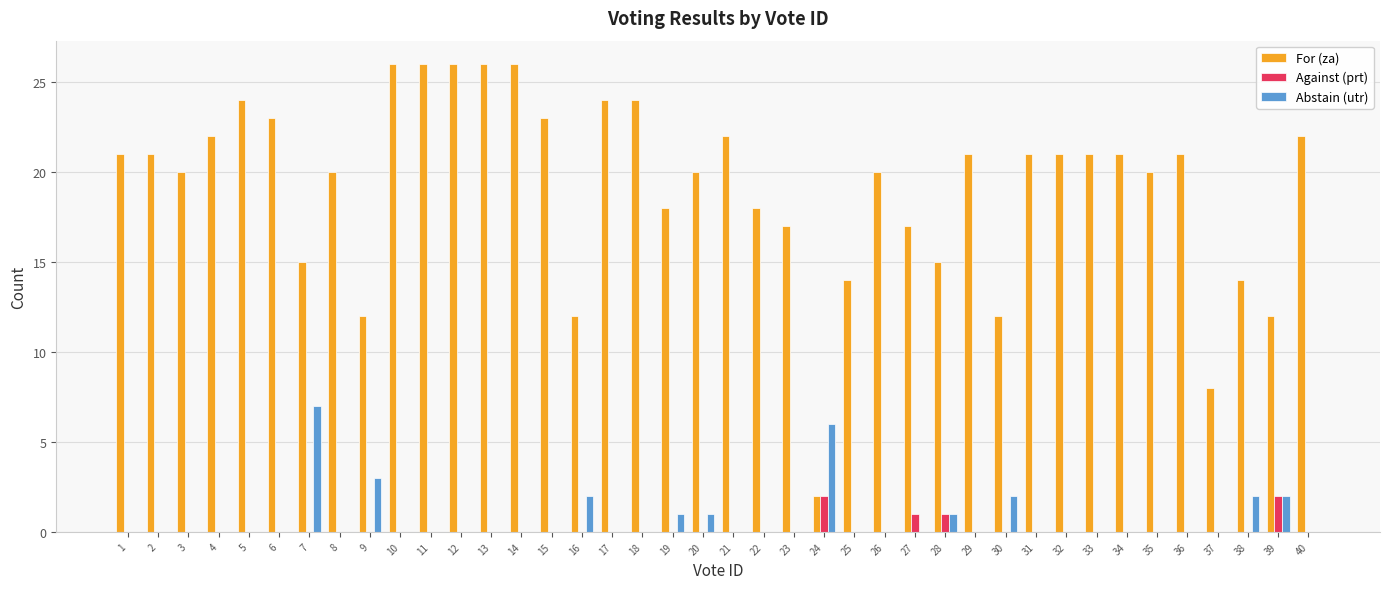

Which series has the largest range (max minus min)?

For (za)